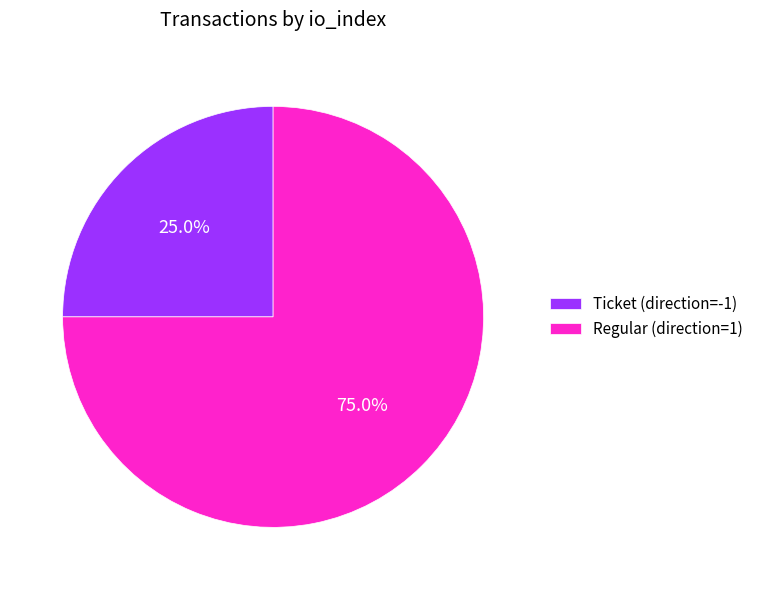

Which slice is the smallest?

Ticket (direction=-1)